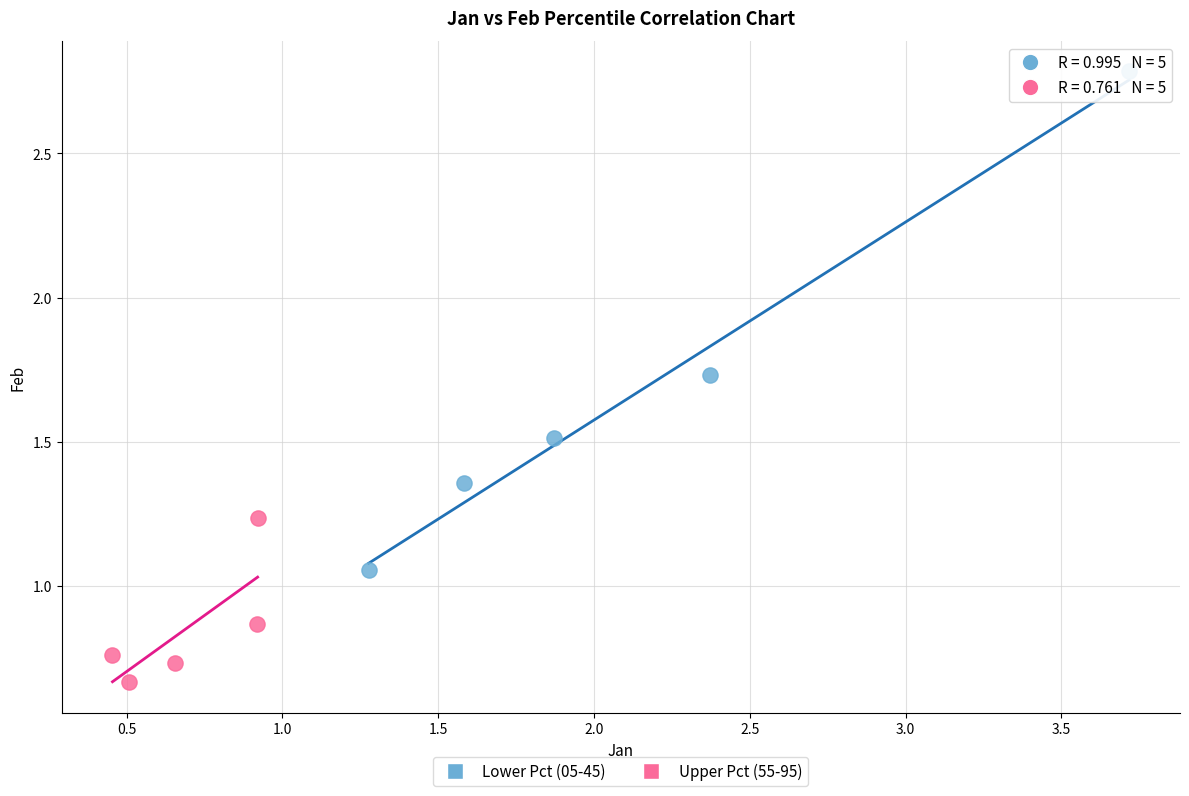

What are all the series names shown in the legend?

Lower Pct (05-45), Upper Pct (55-95)